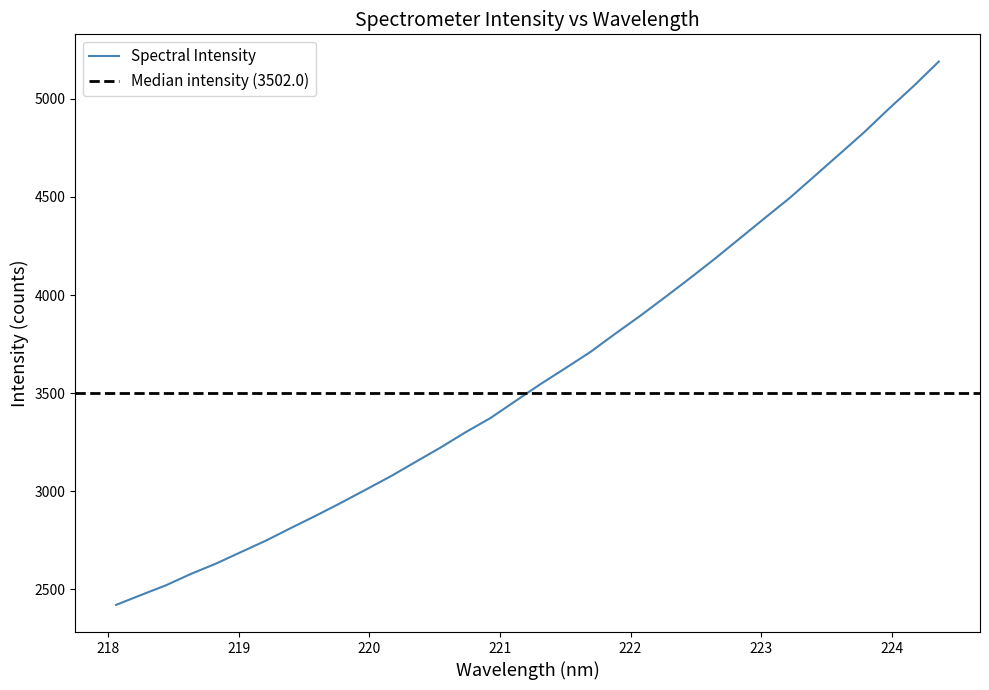

Is it true that the value at 220.5444 is 4980.5?

False